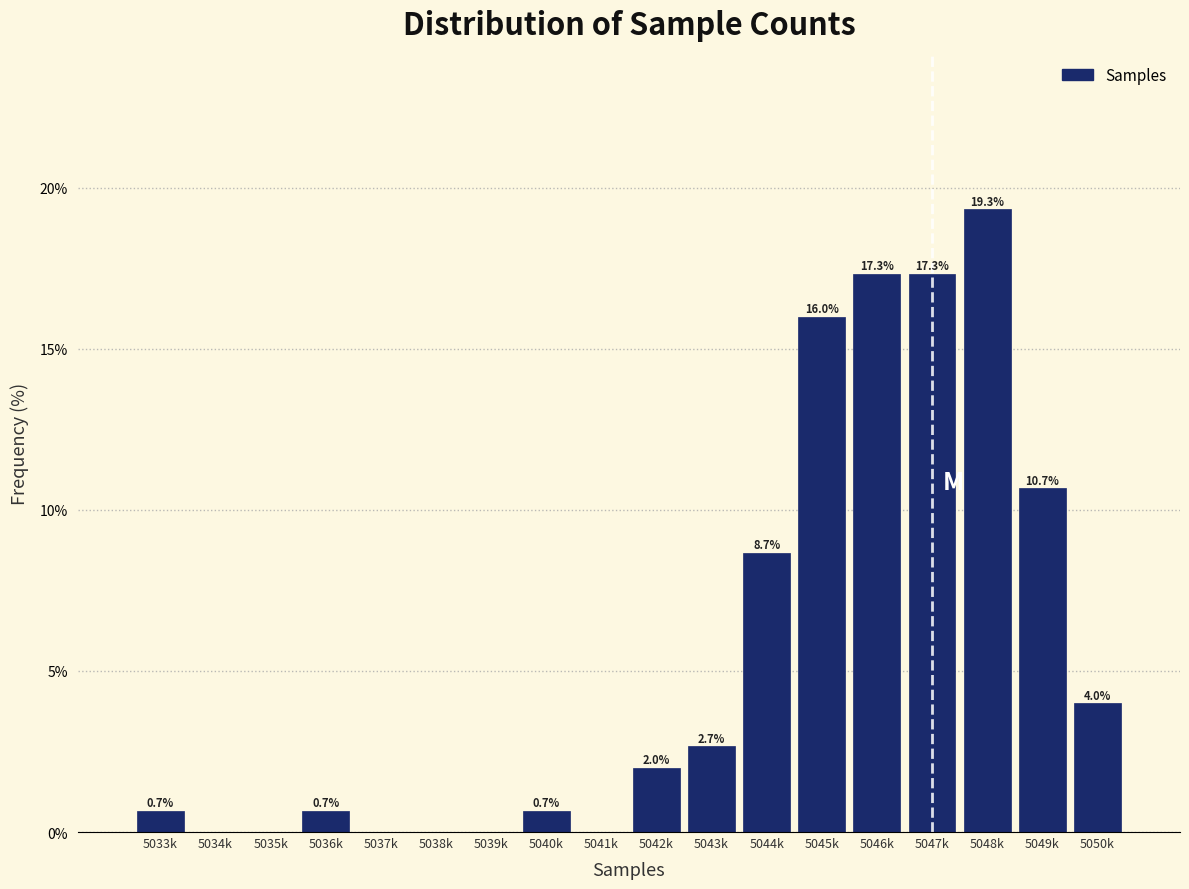

Reading right to left, extract all data points from this chart.

5050k=4.0	5049k=10.7	5048k=19.3	5047k=17.3	5046k=17.3	5045k=16.0	5044k=8.7	5043k=2.7	5042k=2.0	5041k=0.0	5040k=0.7	5039k=0.0	5038k=0.0	5037k=0.0	5036k=0.7	5035k=0.0	5034k=0.0	5033k=0.7